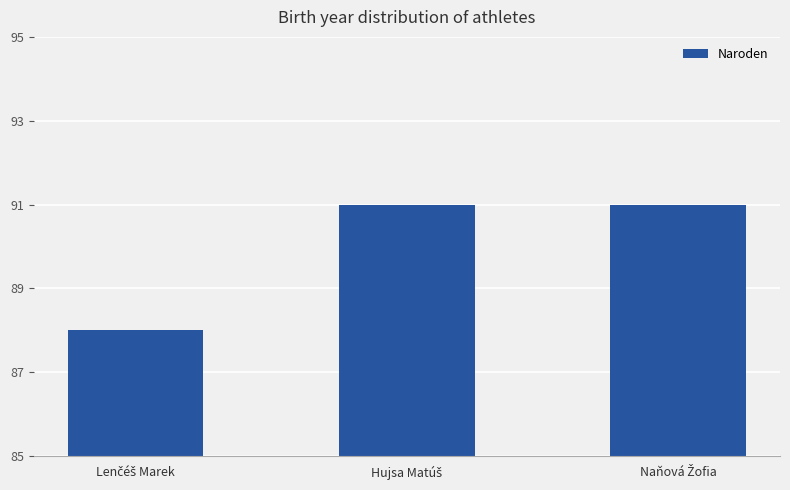

What is the average value?

90